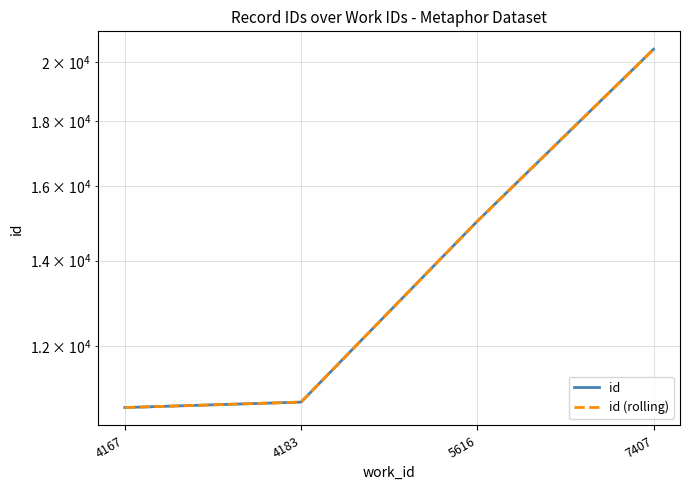

List the series in order of their peak value, lowest first.

id, id (rolling)